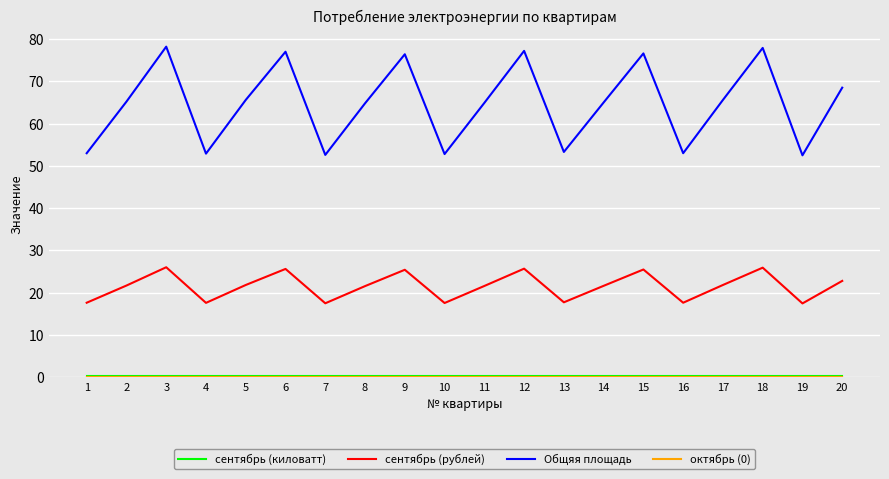

What is the difference between the Общяя площадь values at 3 and 10?

25.4